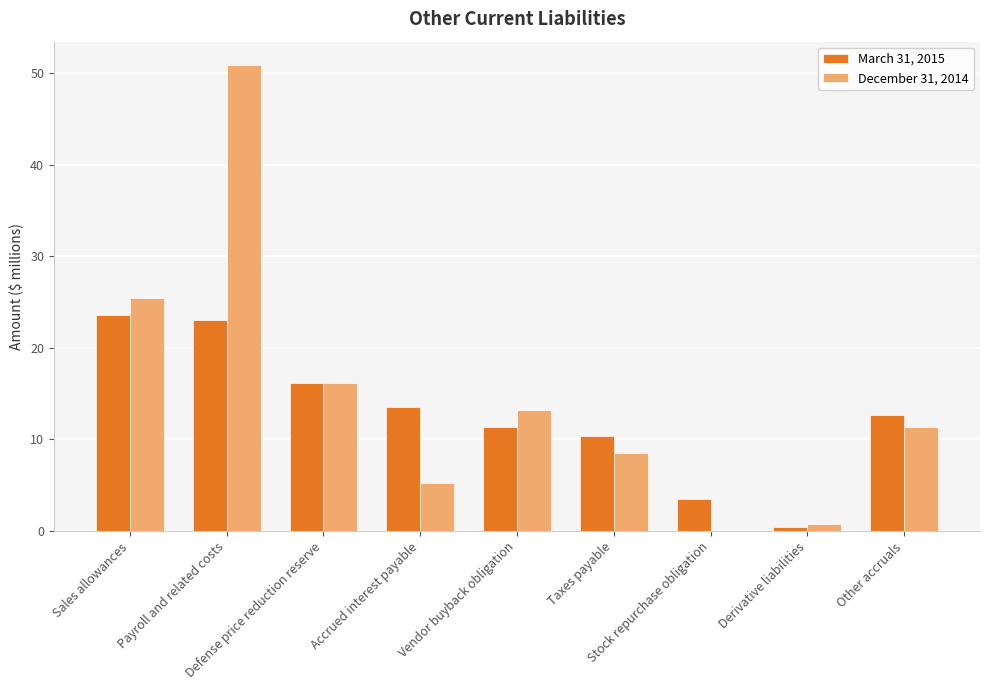

Reading left to right, list all the values displayed in this chart.

March 31, 2015: 23.6	23.0	16.2	13.5	11.4	10.4	3.5	0.4	12.7
December 31, 2014: 25.5	50.9	16.2	5.2	13.2	8.5	0.0	0.8	11.4